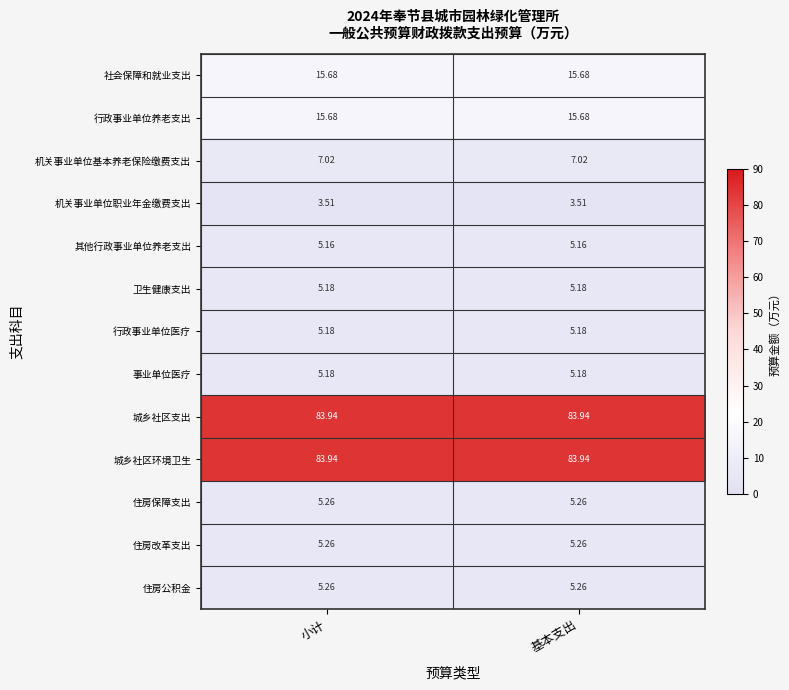

Is the value of 卫生健康支出 at 基本支出 greater than the value of 机关事业单位职业年金缴费支出 at 基本支出?

Yes